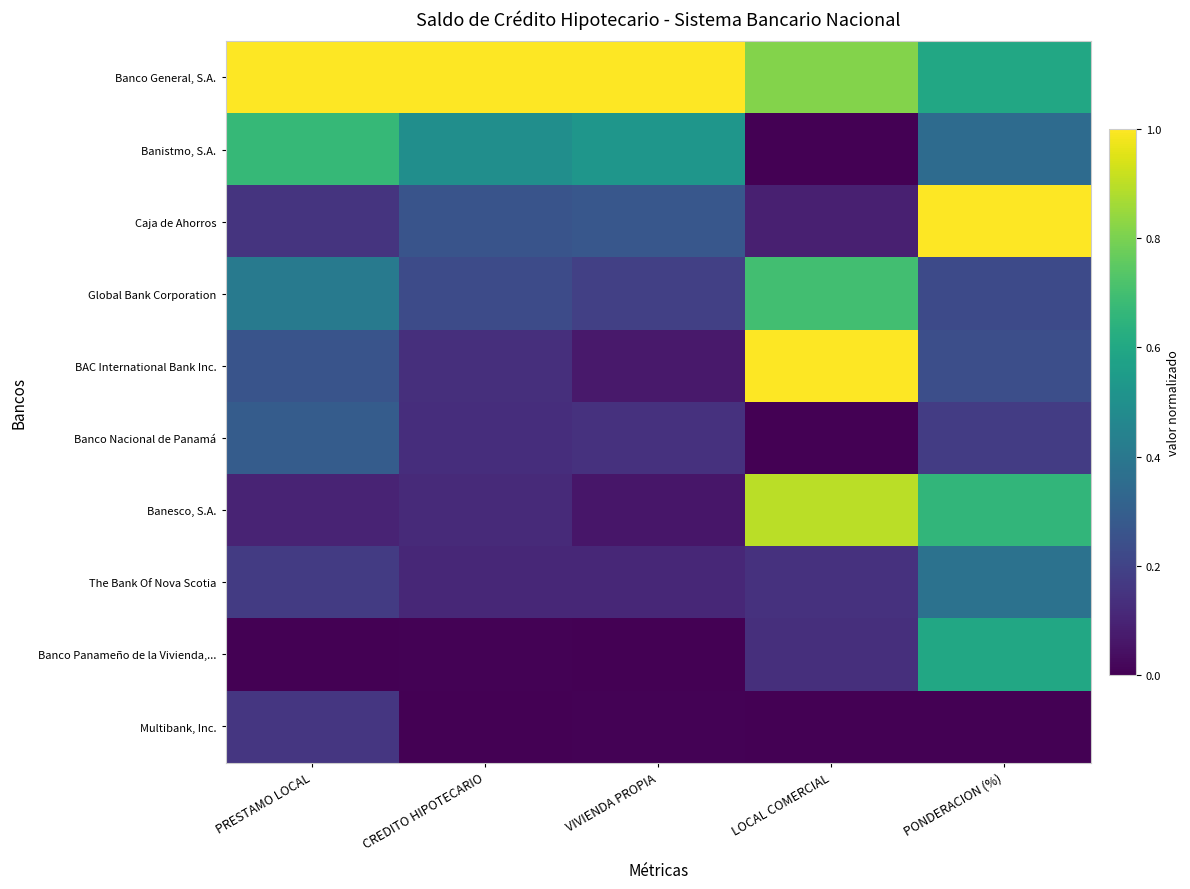

How many series are shown in this chart?

10